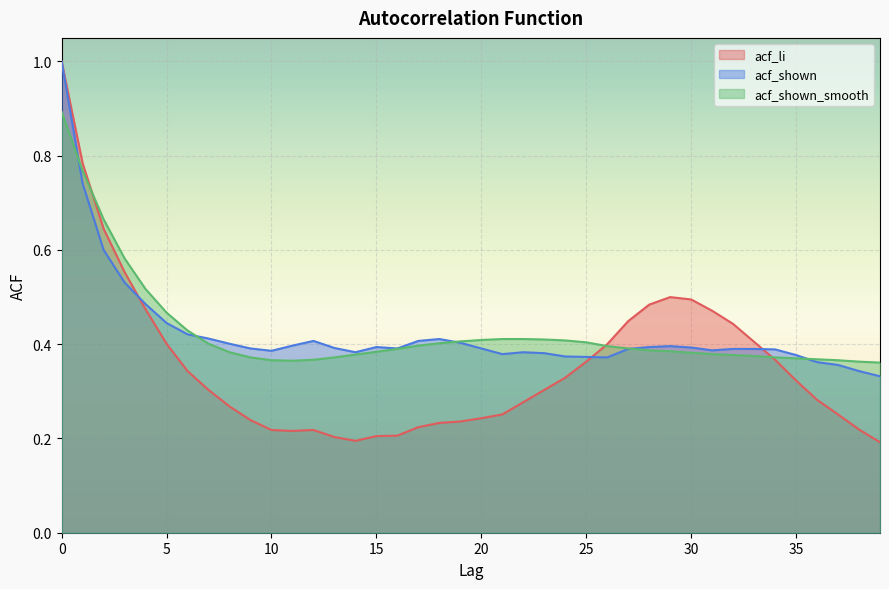

The value of acf_shown at 33 is 0.4. True or false?

True